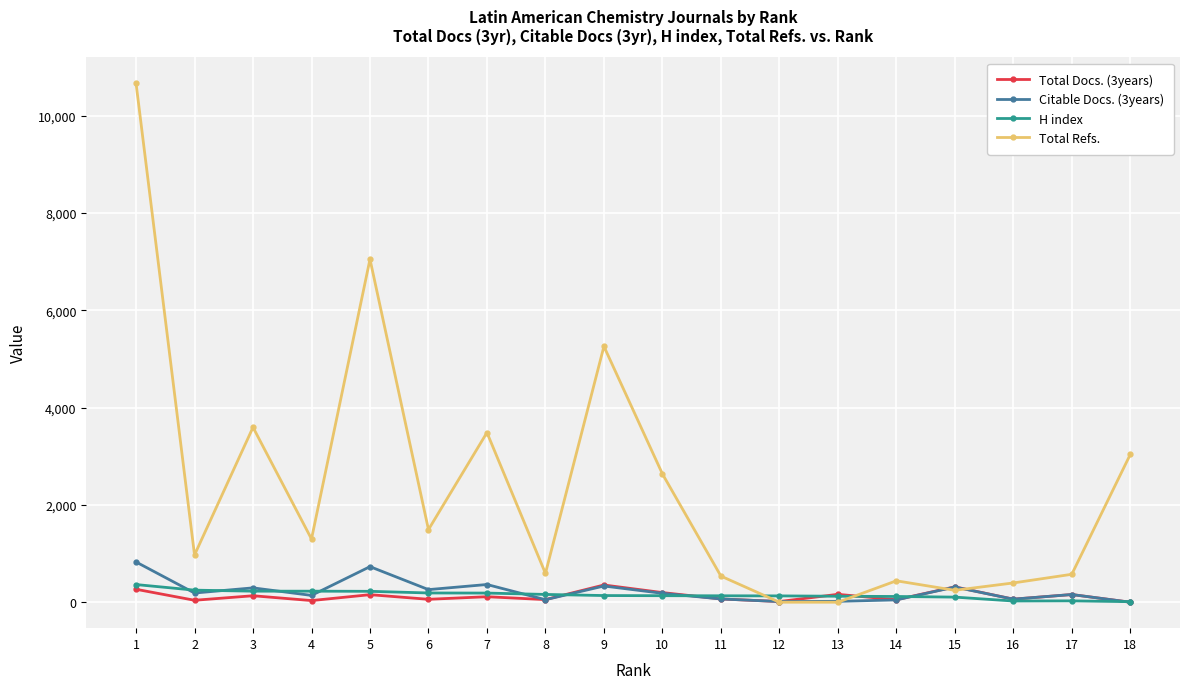

At how many categories does at least one series exceed 3829?

3